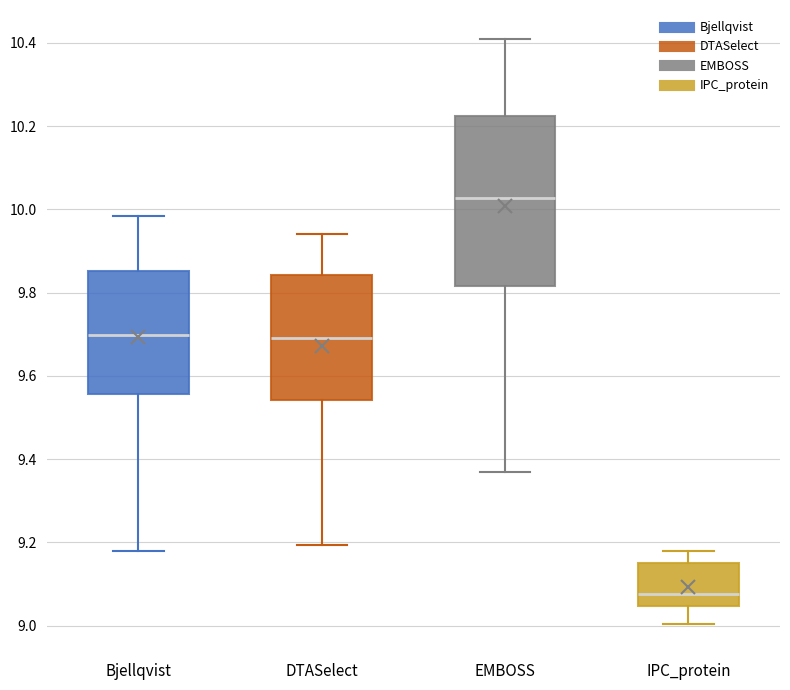

Reading left to right, read every box against the y-axis: the position of its median line, the range the box covers, and the ends of its whiskers. The values are not printed on the chart, so give them approximately, as read against the axis.

Bjellqvist: median 9.70, box 9.56 to 9.86, whiskers 9.18 to 9.98
DTASelect: median 9.70, box 9.54 to 9.84, whiskers 9.20 to 9.94
EMBOSS: median 10.02, box 9.82 to 10.22, whiskers 9.38 to 10.40
IPC_protein: median 9.08, box 9.04 to 9.16, whiskers 9.00 to 9.18